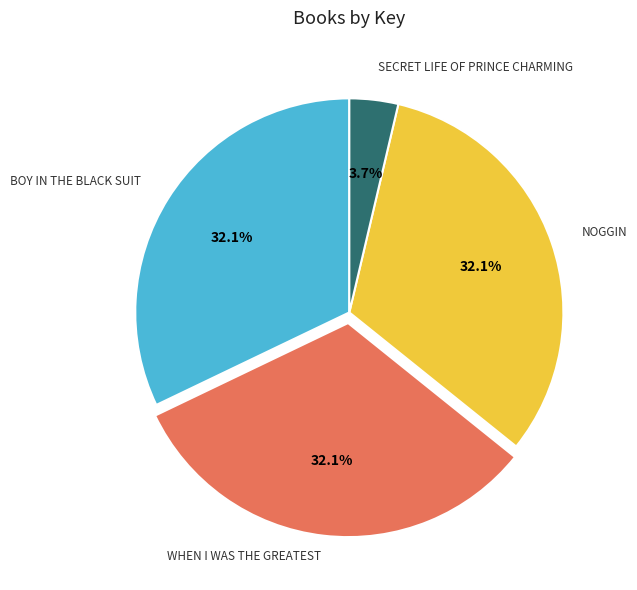

Is there any slice that represents more than half of the pie?

No